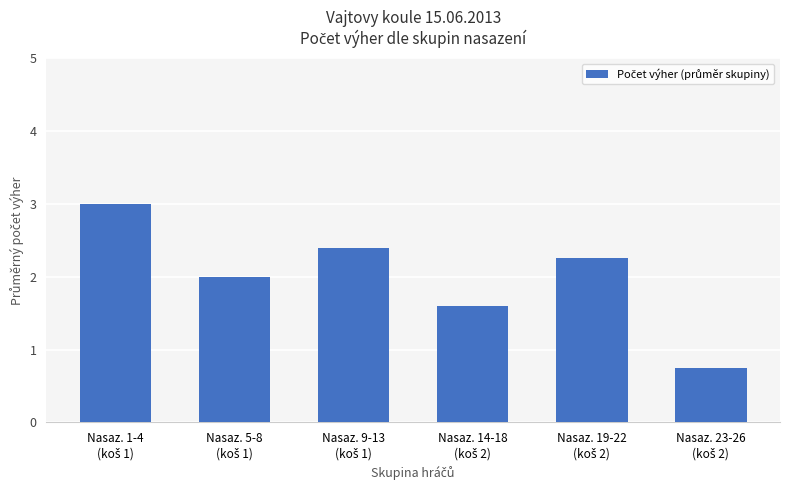

What is the greatest value displayed?

3.0